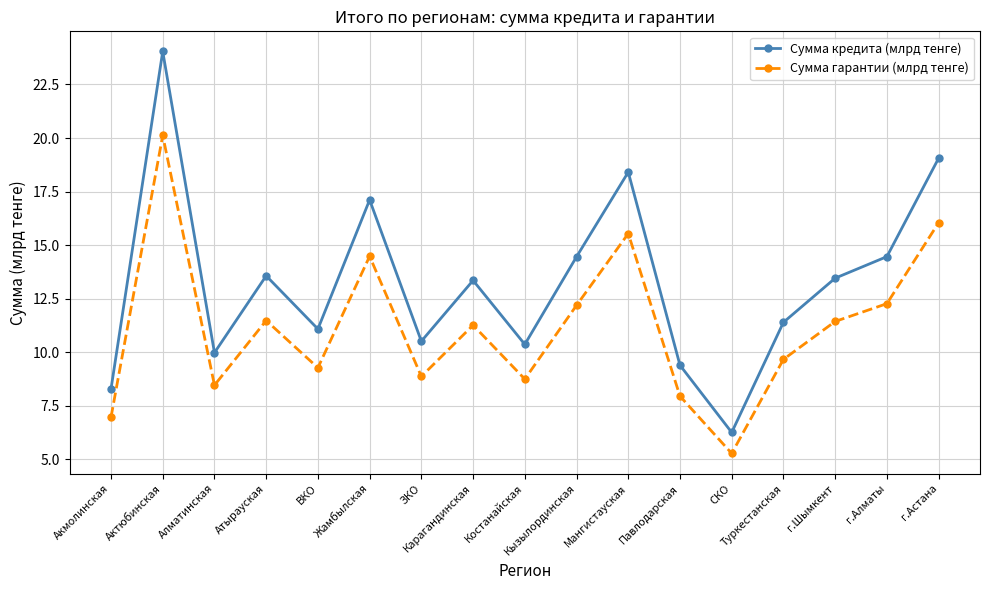

Is it true that Сумма кредита (млрд тенге) equals 13.5 at г.Шымкент?

True